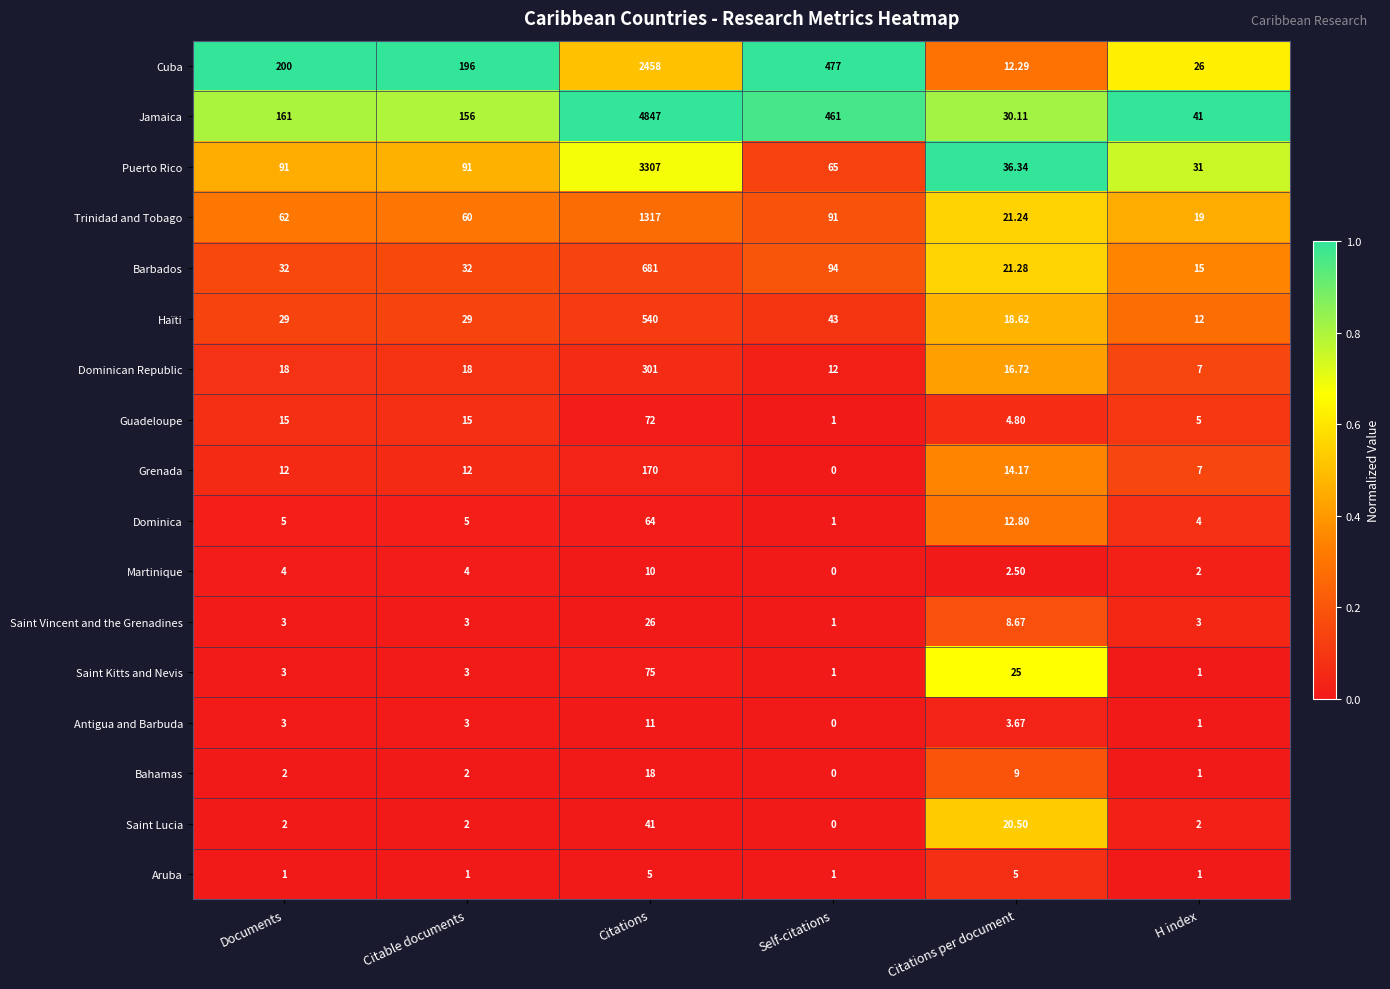

At how many categories does at least one series exceed 0?

6